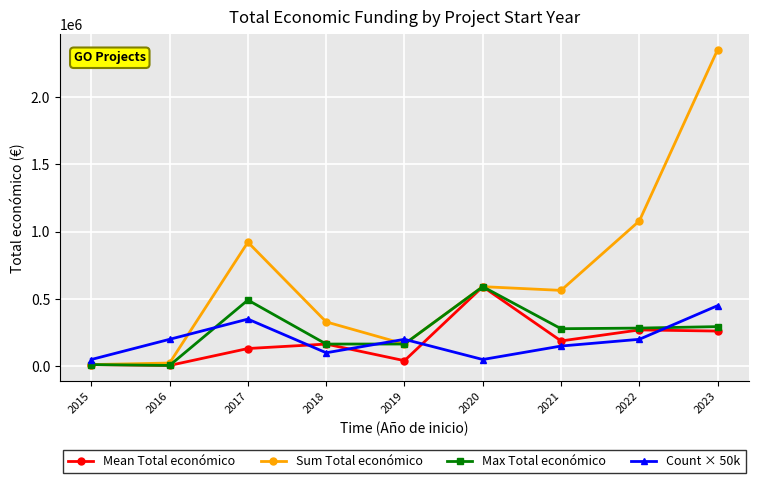

What is the greatest value displayed?

2350605.0